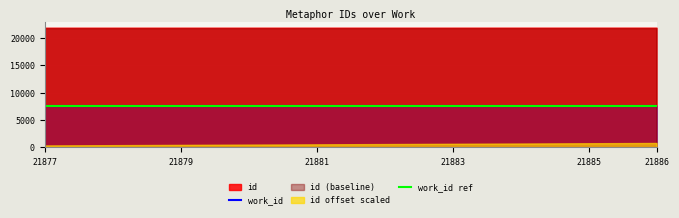

What is the highest value of the id series?

21886